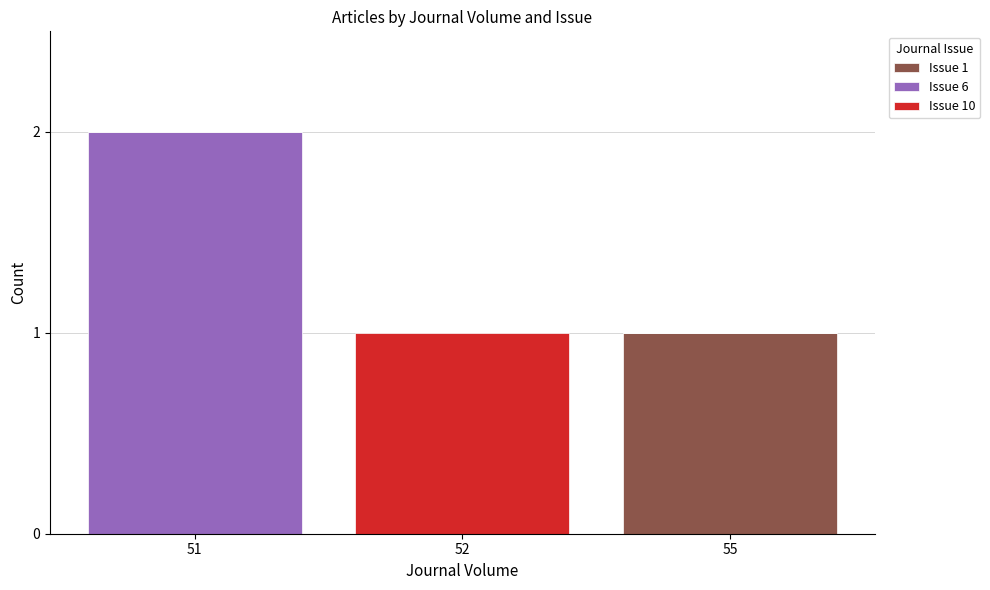

True or false: Issue 1 has a value of 0 at 52.

True